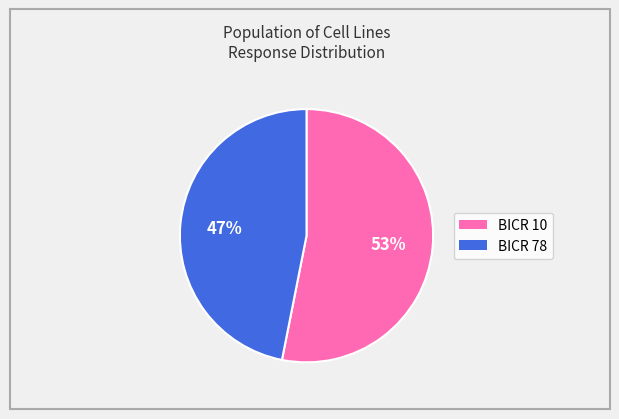

To the nearest percent, what is the difference between the largest and smallest slice percentages?

6%